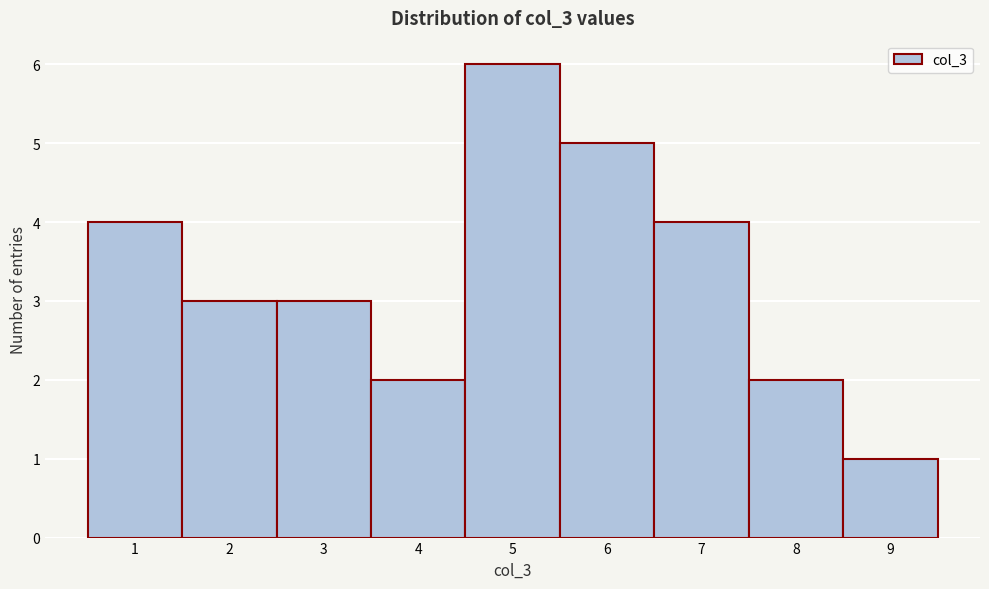

Reading left to right, list every bar in this chart as the range it spans on the x-axis followed by its height. The values are not printed on the chart, so give them approximately, as read against the axis.

0.5 to 1.5: 4
1.5 to 2.5: 3
2.5 to 3.5: 3
3.5 to 4.5: 2
4.5 to 5.5: 6
5.5 to 6.5: 5
6.5 to 7.5: 4
7.5 to 8.5: 2
8.5 to 9.5: 1